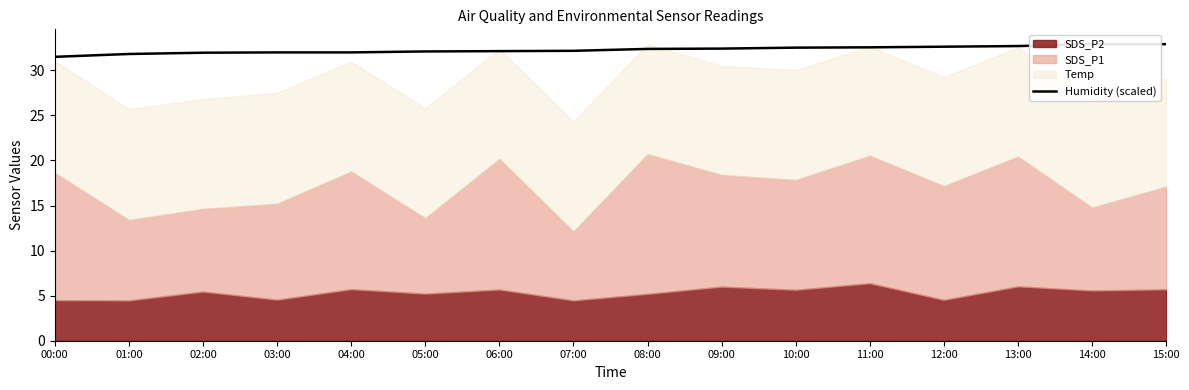

What is the difference between the second highest and second lowest values?

1.1